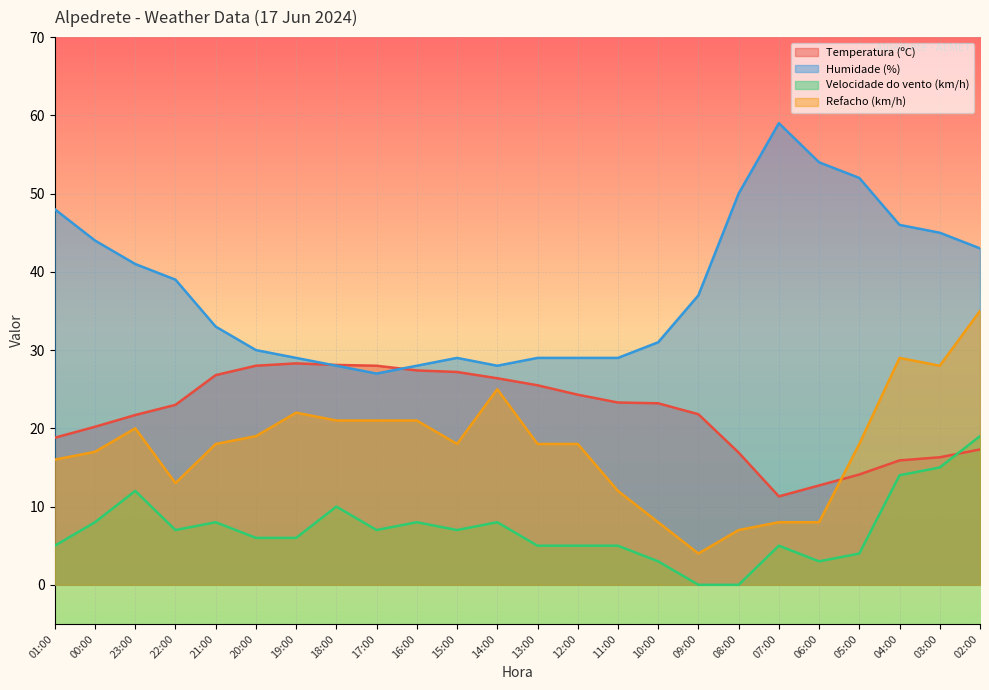

Rank the categories by Humidade (%) value from lowest to highest.

17:00, 18:00, 16:00, 14:00, 19:00, 15:00, 13:00, 12:00, 11:00, 20:00, 10:00, 21:00, 09:00, 22:00, 23:00, 02:00, 00:00, 03:00, 04:00, 01:00, 08:00, 05:00, 06:00, 07:00